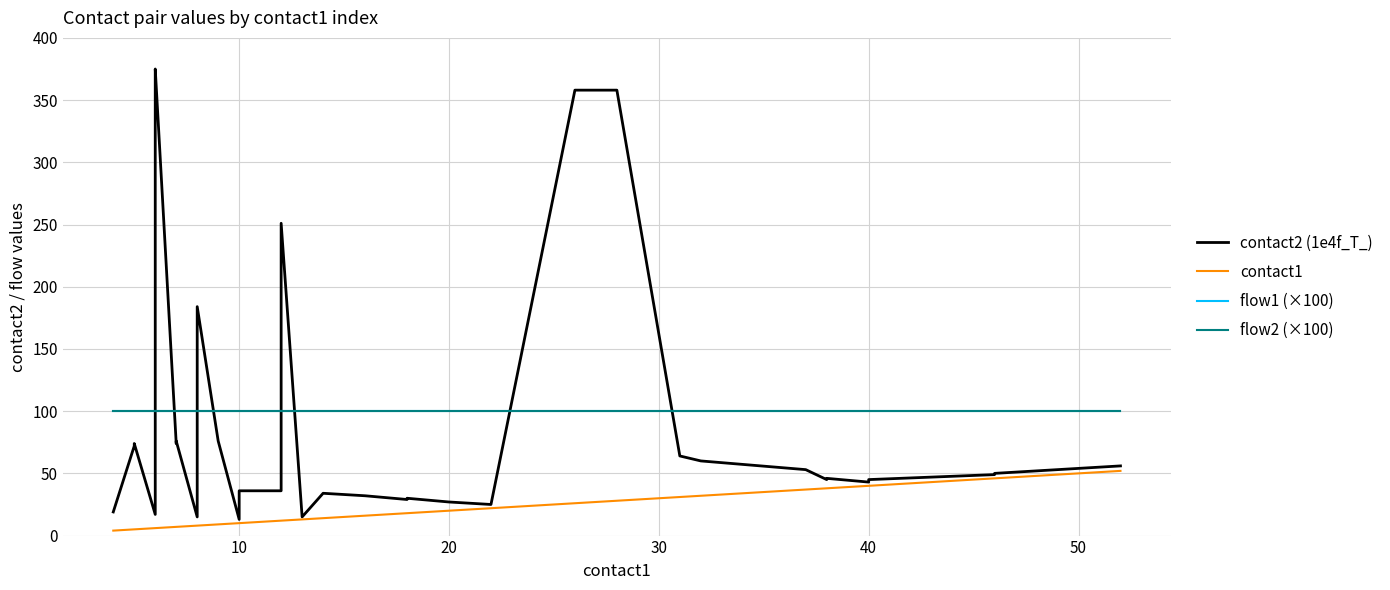

What is the difference between the maximum and second lowest values in the contact2 (1e4f_T_) series?

360